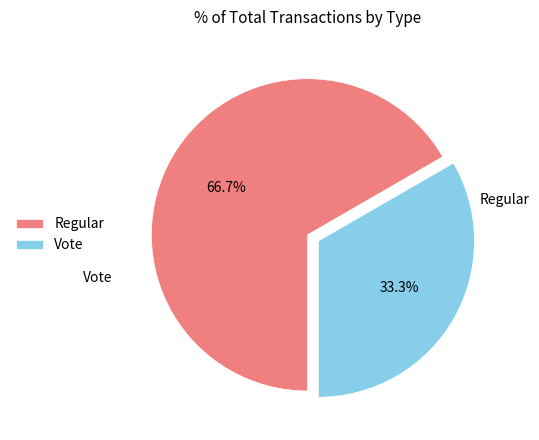

To the nearest percent, what is the difference between the largest and smallest slice percentages?

33%